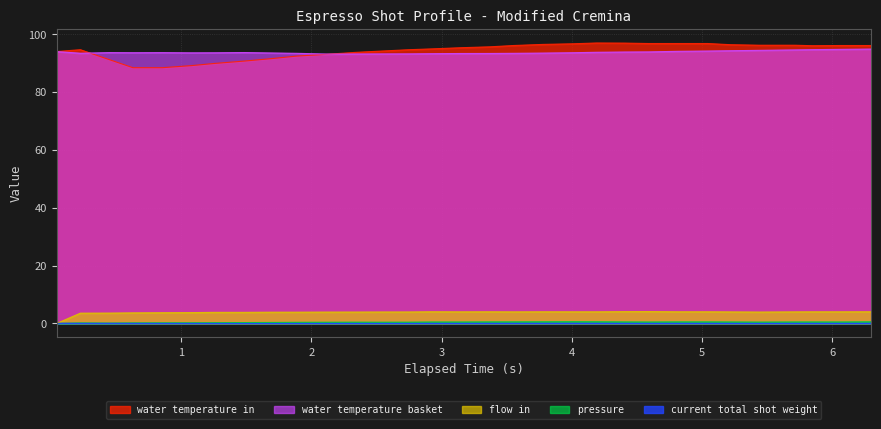

What is the difference between the maximum and minimum values in the water_temperature_basket series?

1.7